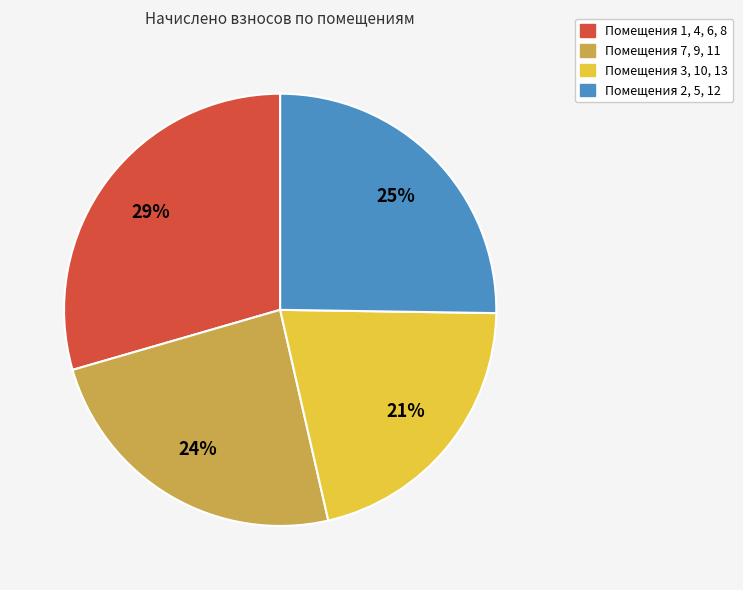

Is there a majority slice in this chart?

No